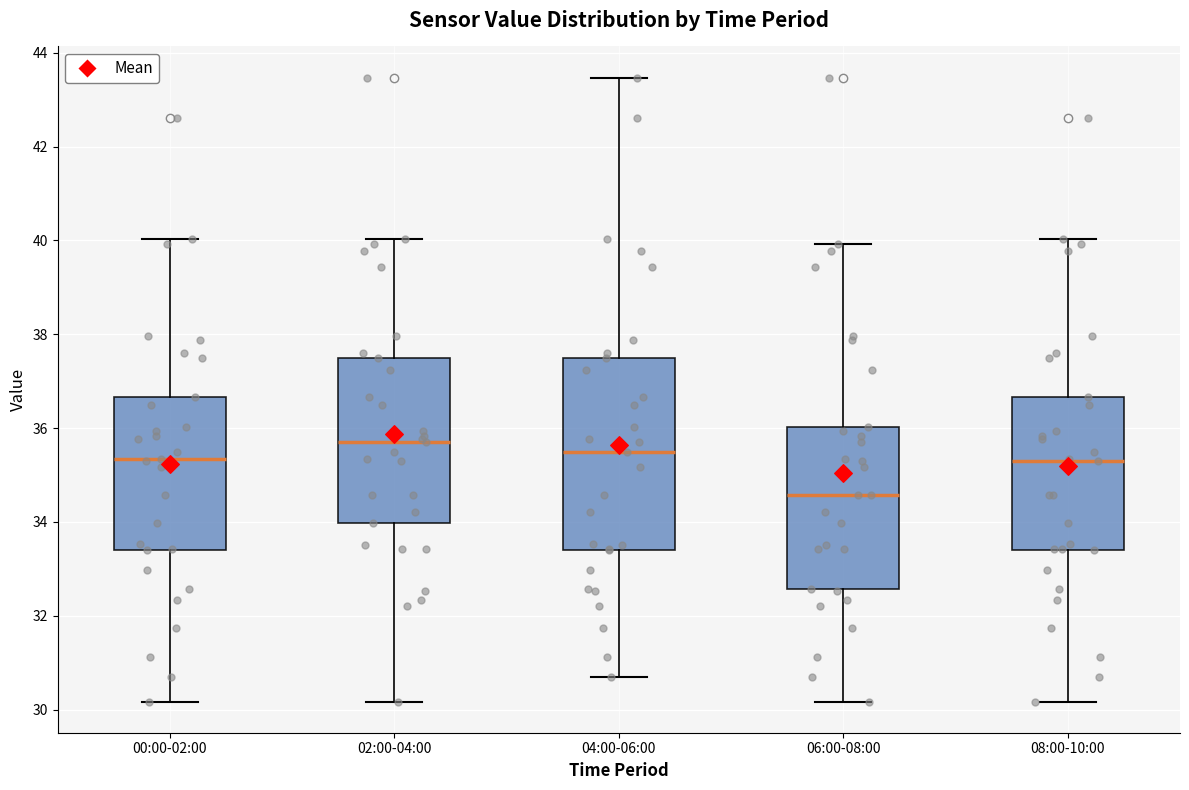

Which box has the lowest median line?

06:00-08:00